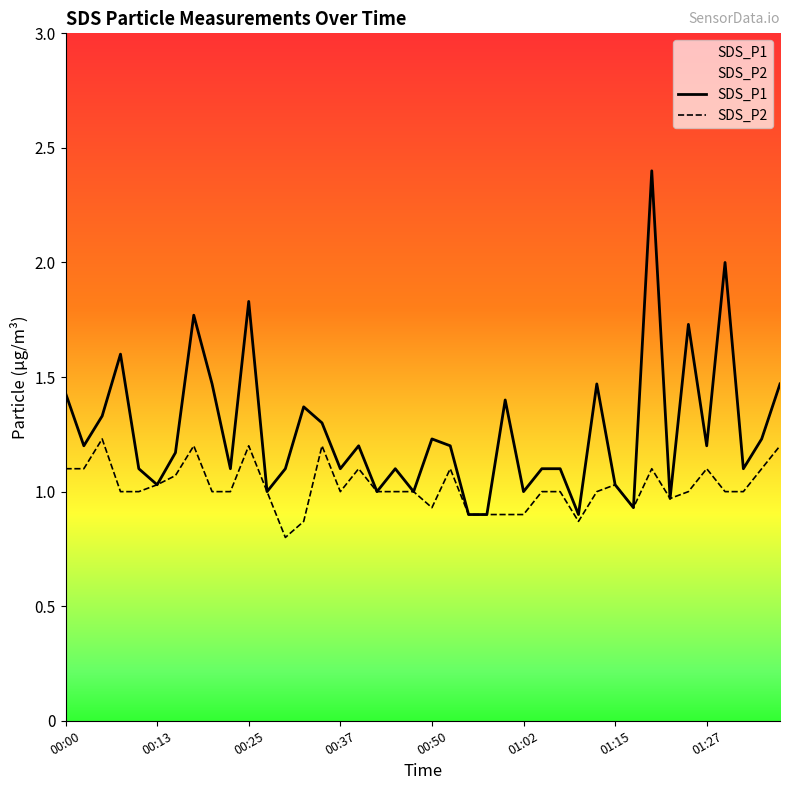

Which series has the largest total across all categories?

SDS_P1